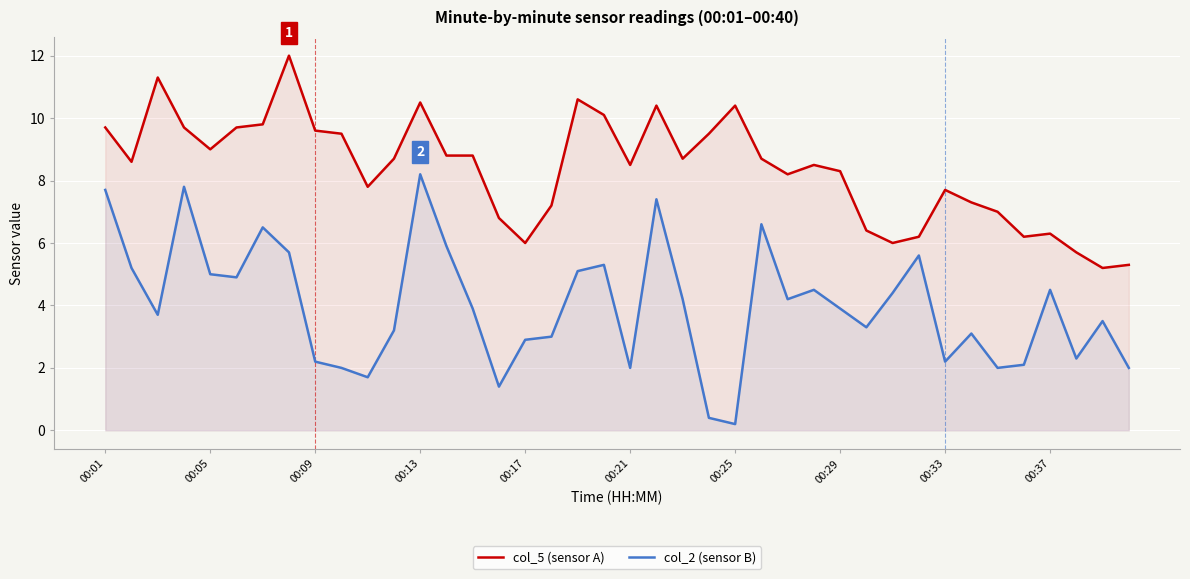

What is the difference between the highest and lowest values at 23?

9.1